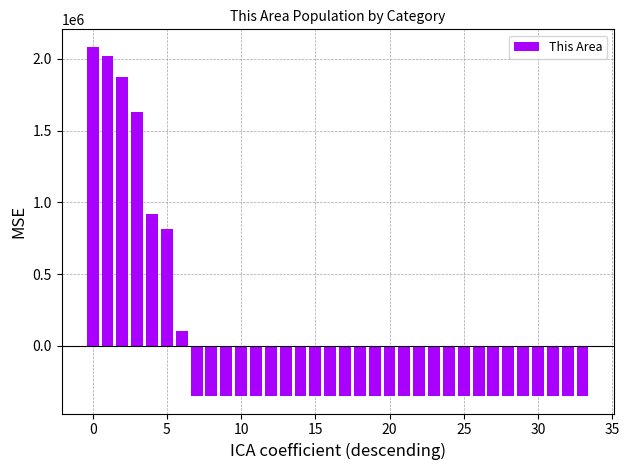

What is the value of the 17th bar from the left?

-349994.1